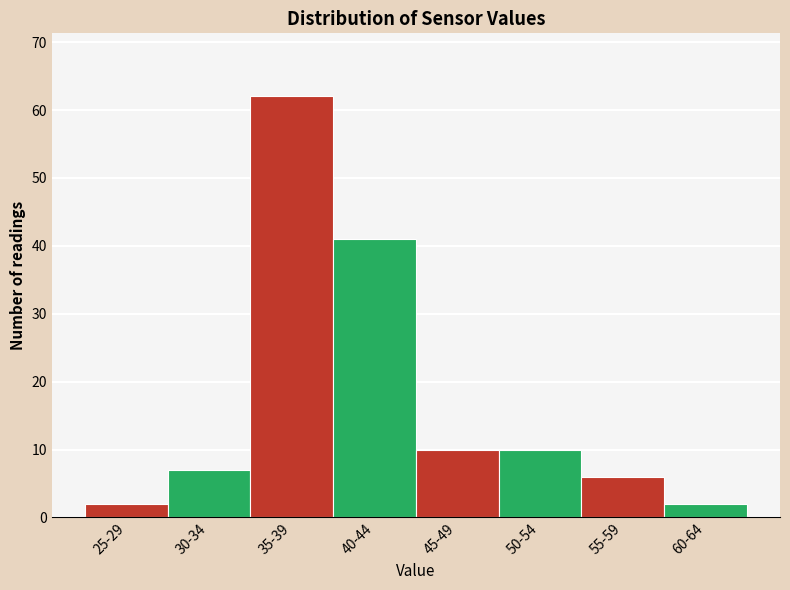

Reading left to right, transcribe all the data shown in this chart.

2	7	62	41	10	10	6	2